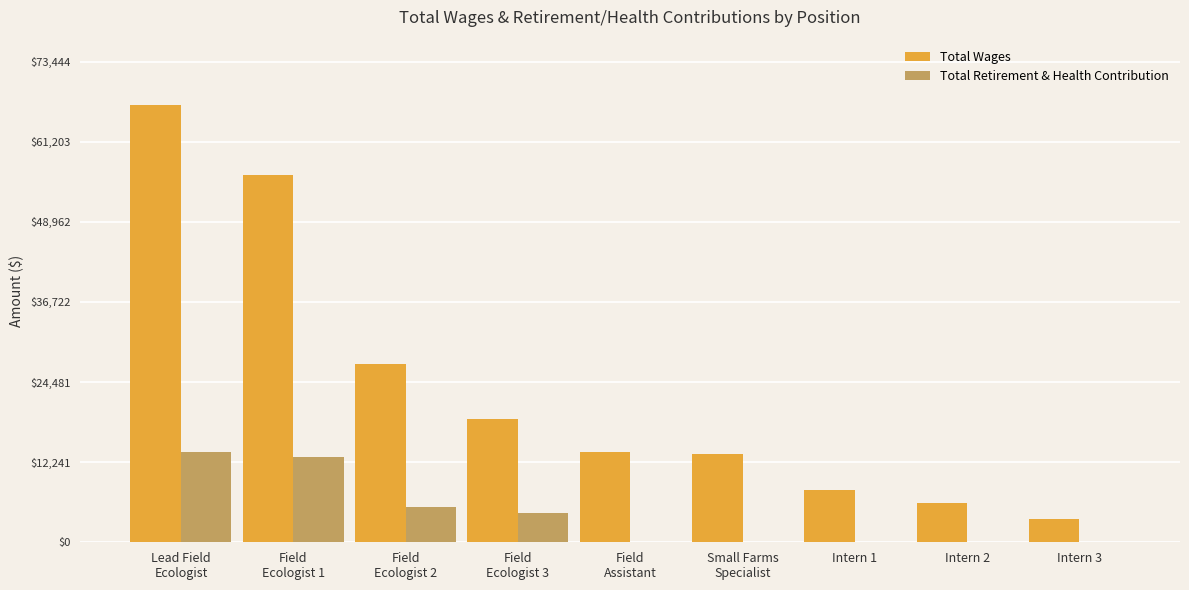

Which series has the largest total across all categories?

Total Wages